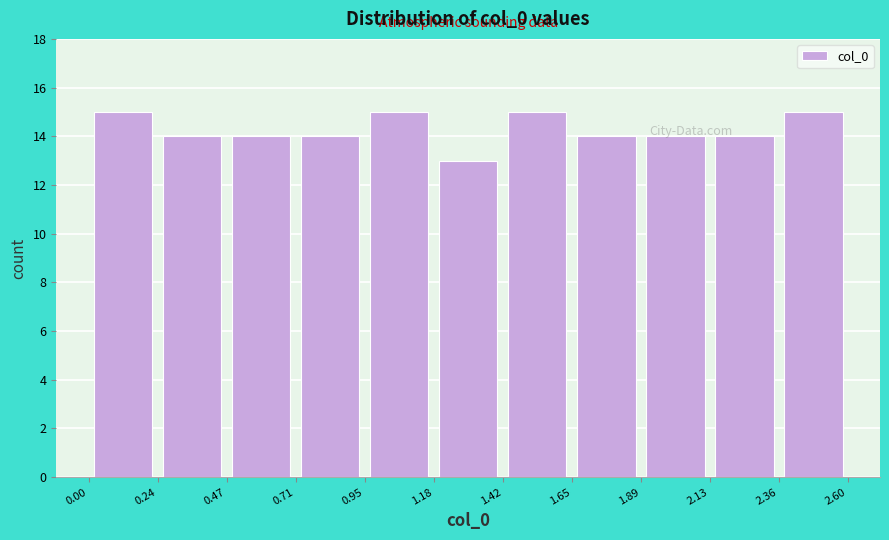

Reading left to right, list every bar in this chart as the range it spans on the x-axis followed by its height. The values are not printed on the chart, so give them approximately, as read against the axis.

0.00 to 0.24: 15
0.24 to 0.47: 14
0.47 to 0.71: 14
0.71 to 0.95: 14
0.95 to 1.18: 15
1.18 to 1.42: 13
1.42 to 1.65: 15
1.65 to 1.89: 14
1.89 to 2.13: 14
2.13 to 2.36: 14
2.36 to 2.60: 15